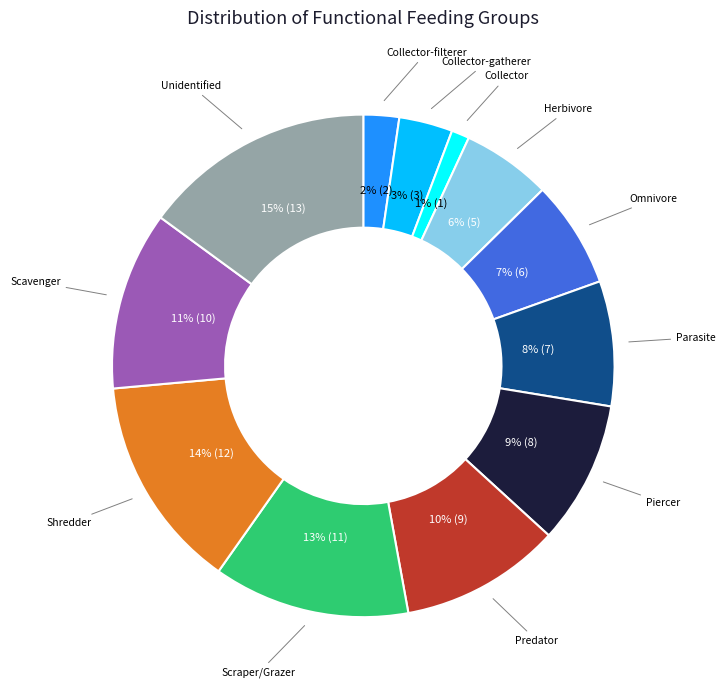

To the nearest percent, what is the average slice percentage?

8%